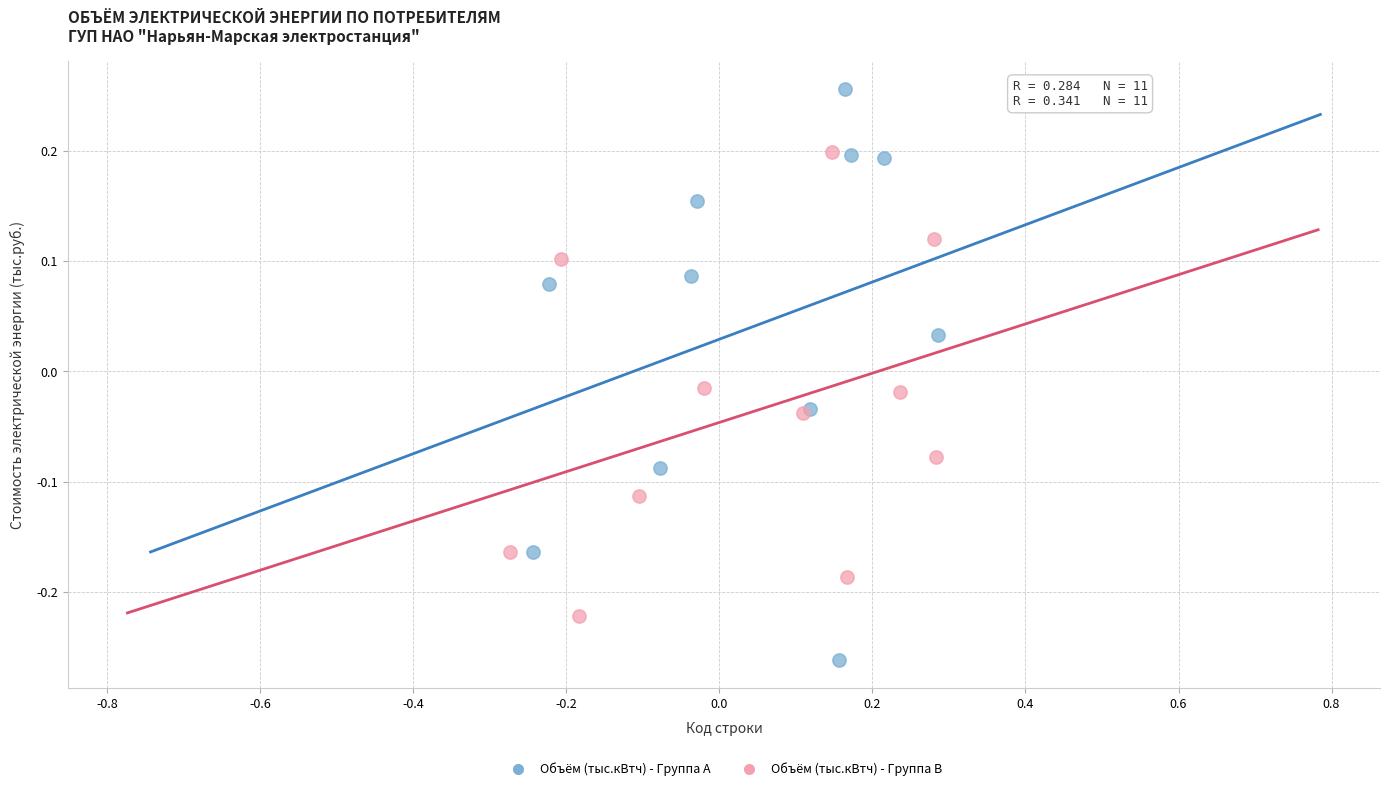

Which series contains the highest Y value?

Объём (тыс.кВтч) - Группа A